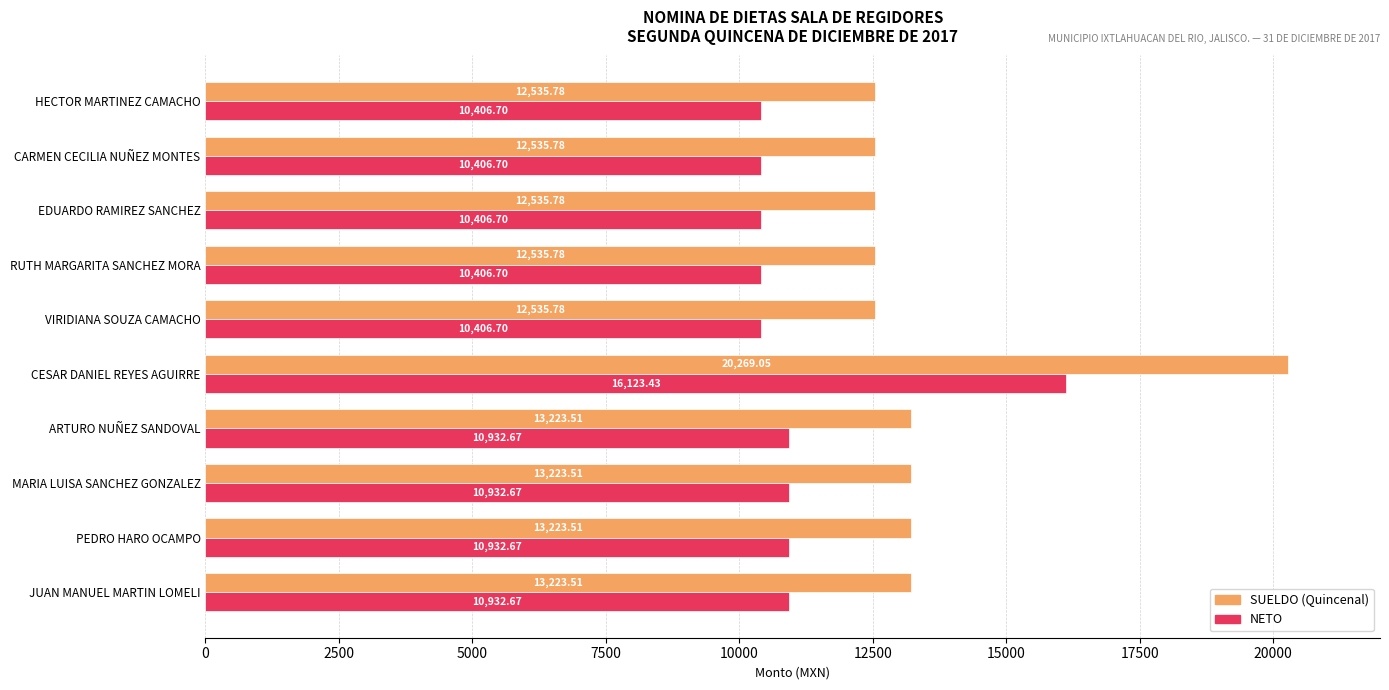

What is the total value across all series at MARIA LUISA SANCHEZ GONZALEZ?

24156.2